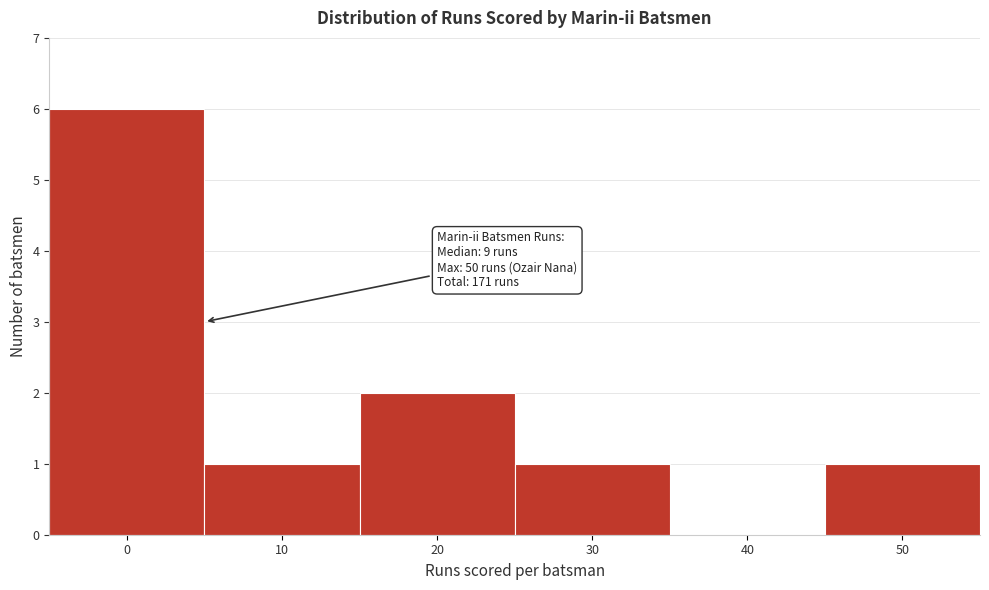

Reading right to left, extract all data points from this chart.

50=1	40=0	30=1	20=2	10=1	0=6